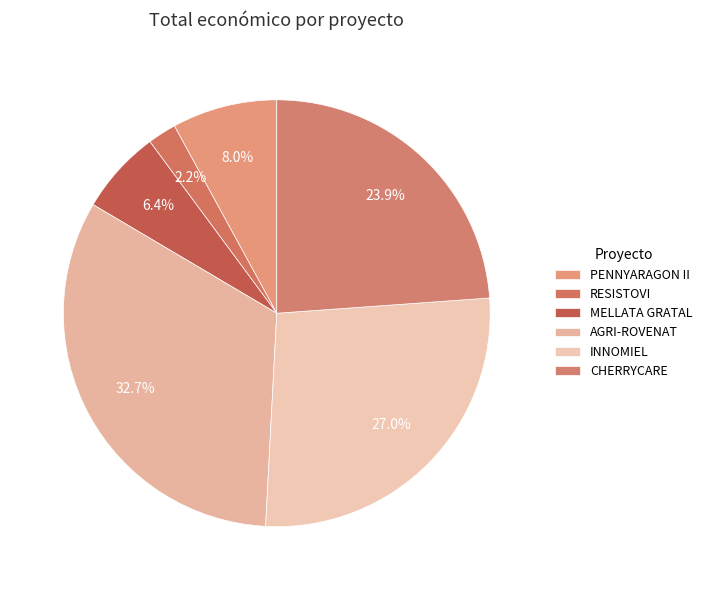

How many segments does this pie chart have?

6